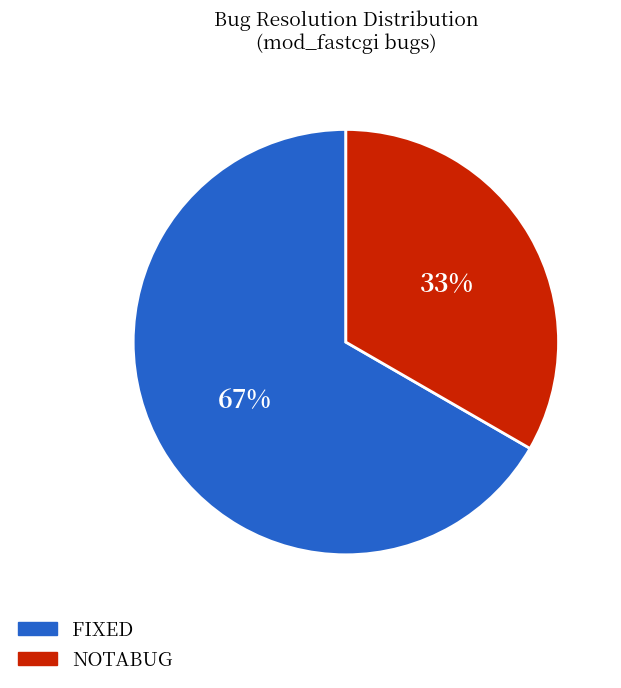

How many segments does this pie chart have?

2